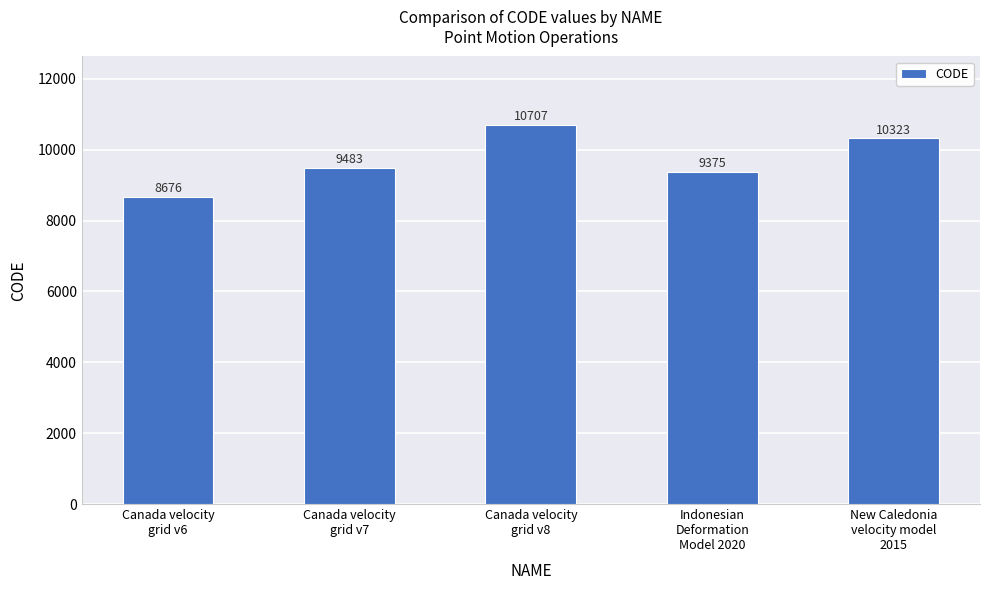

What is the change in value from Canada velocity
grid v6 to Canada velocity
grid v8?

+2031